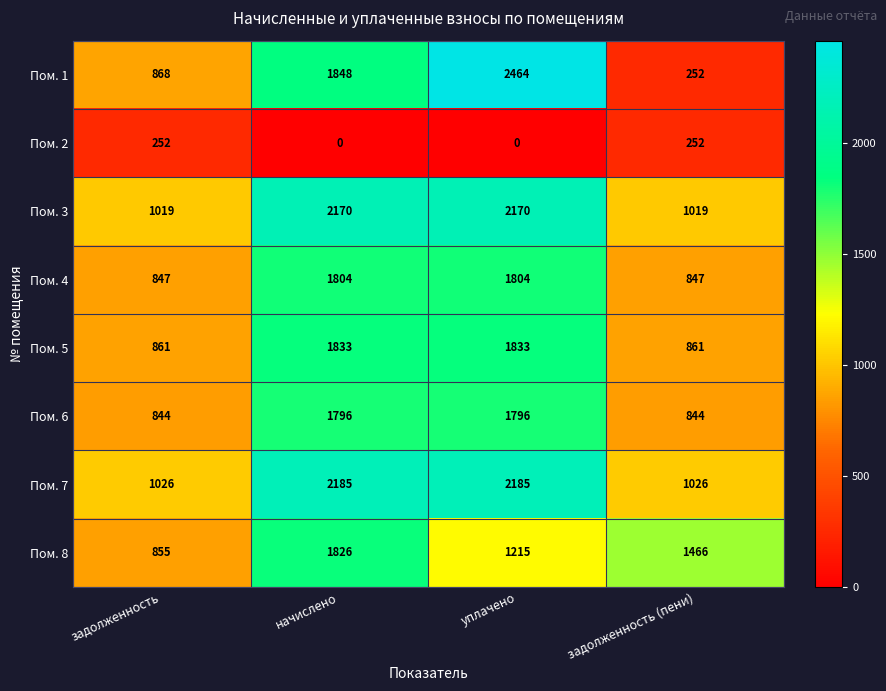

The value of Пом. 7 at уплачено is 2982.9. True or false?

False